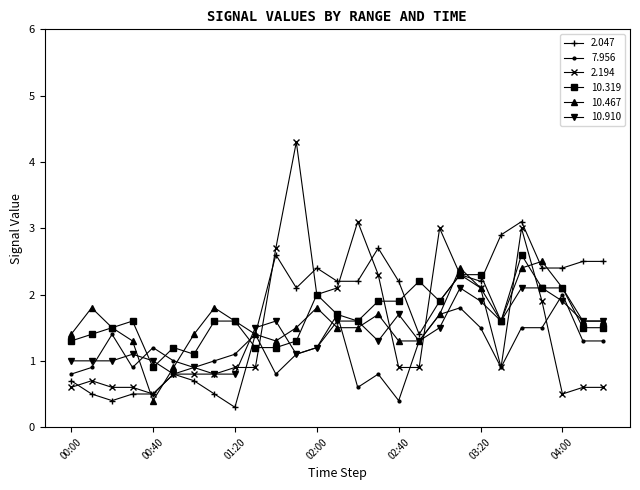

What is the value of the 7.956 point at the 26th from the left?

1.3